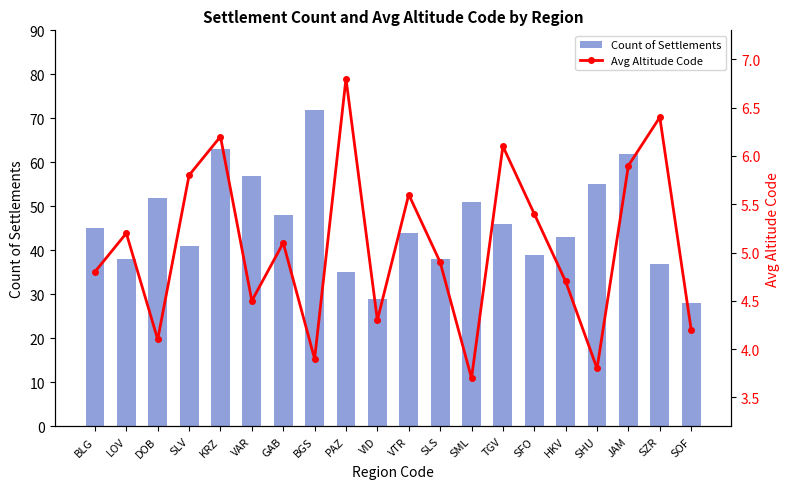

At which category does the chart reach its peak across all series?

BGS